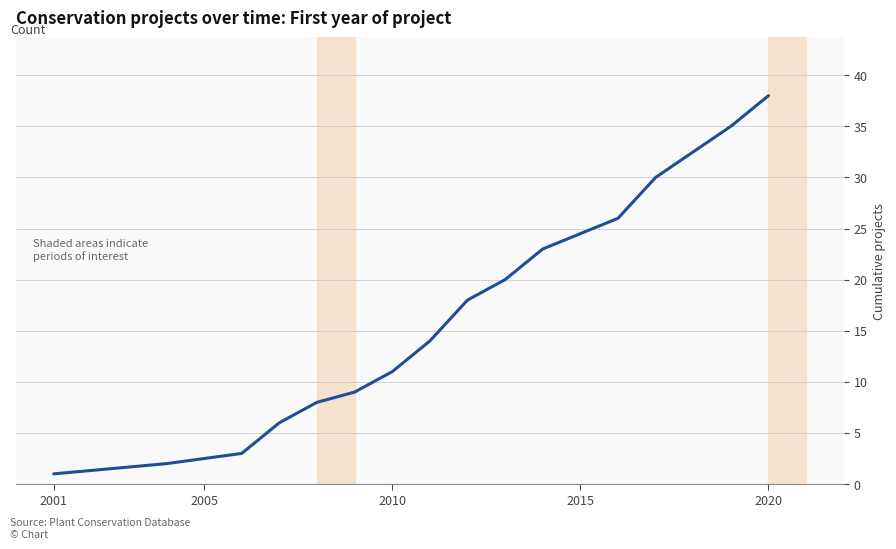

What is the average value?

16